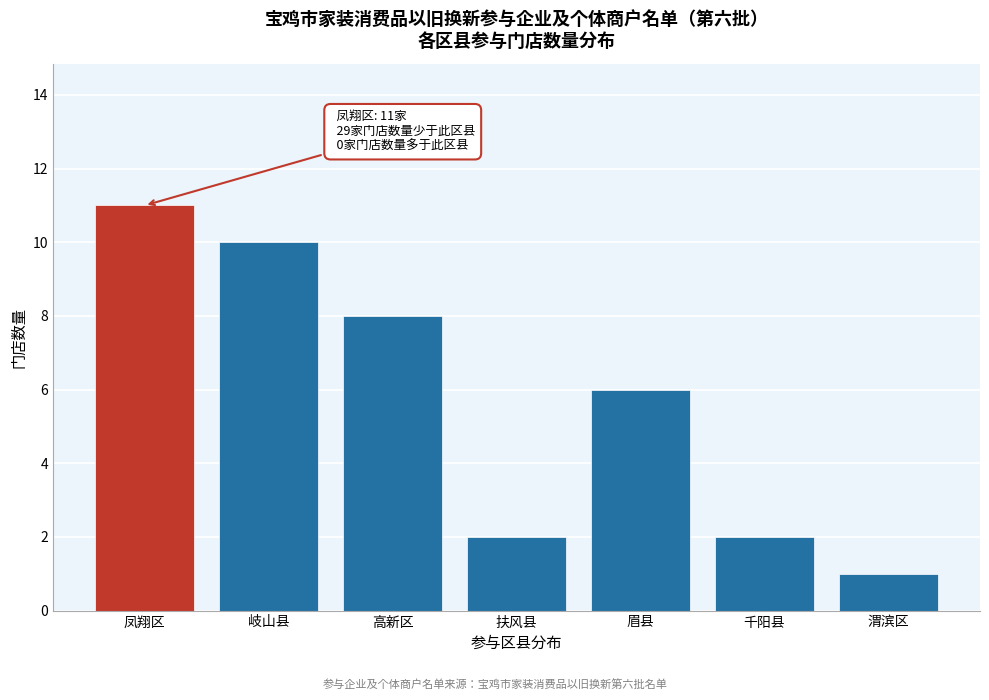

Reading left to right, list all the values displayed in this chart.

凤翔区=11	岐山县=10	高新区=8	扶风县=2	眉县=6	千阳县=2	渭滨区=1